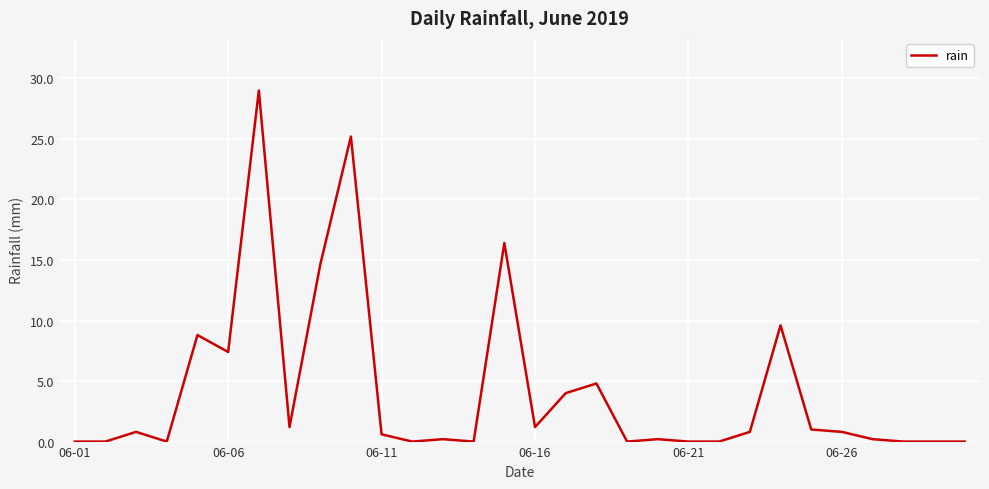

What is the greatest value displayed?

29.0